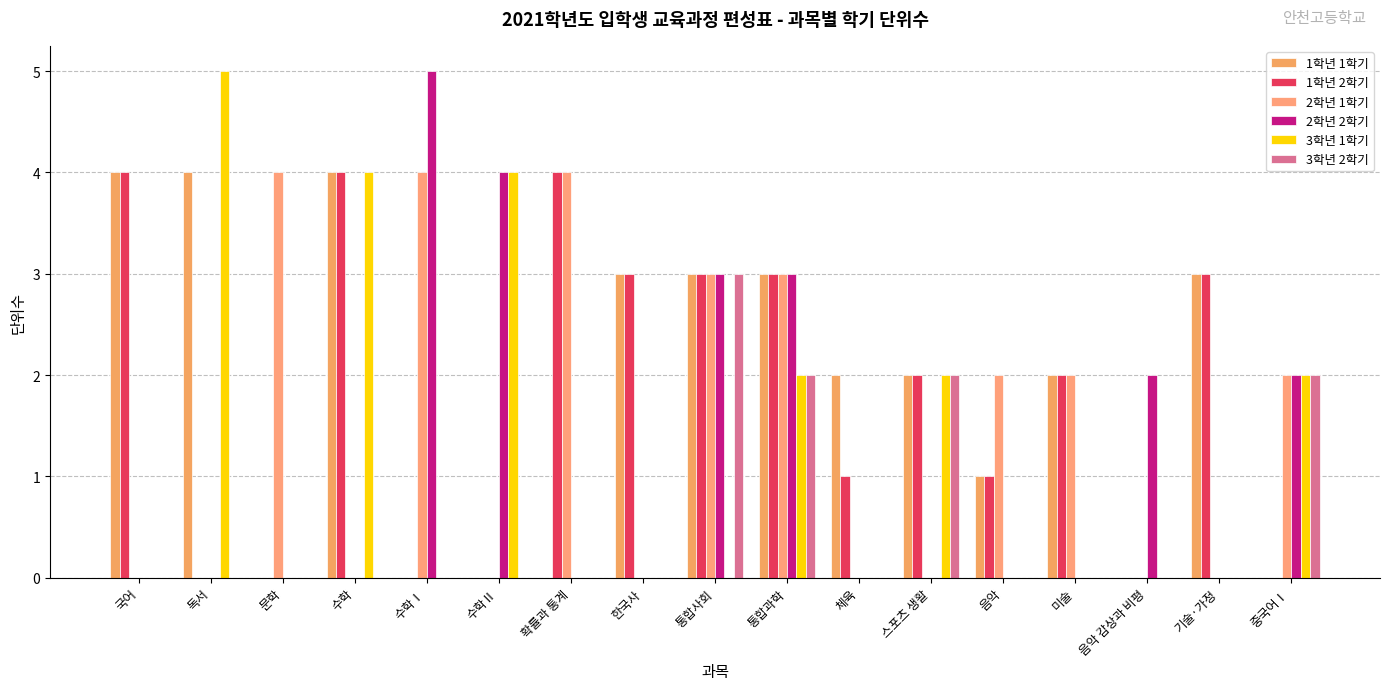

How many groups of bars are there?

17